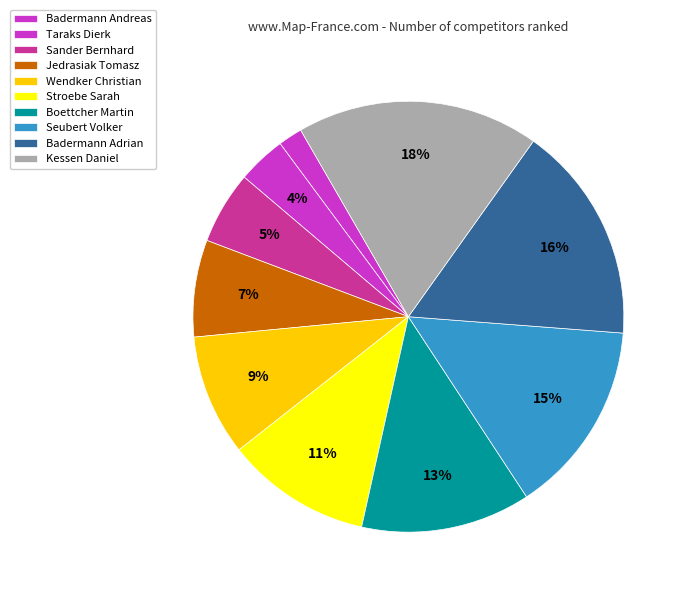

Combined, what portion of the pie is Badermann Adrian and Taraks Dierk?

20.0%